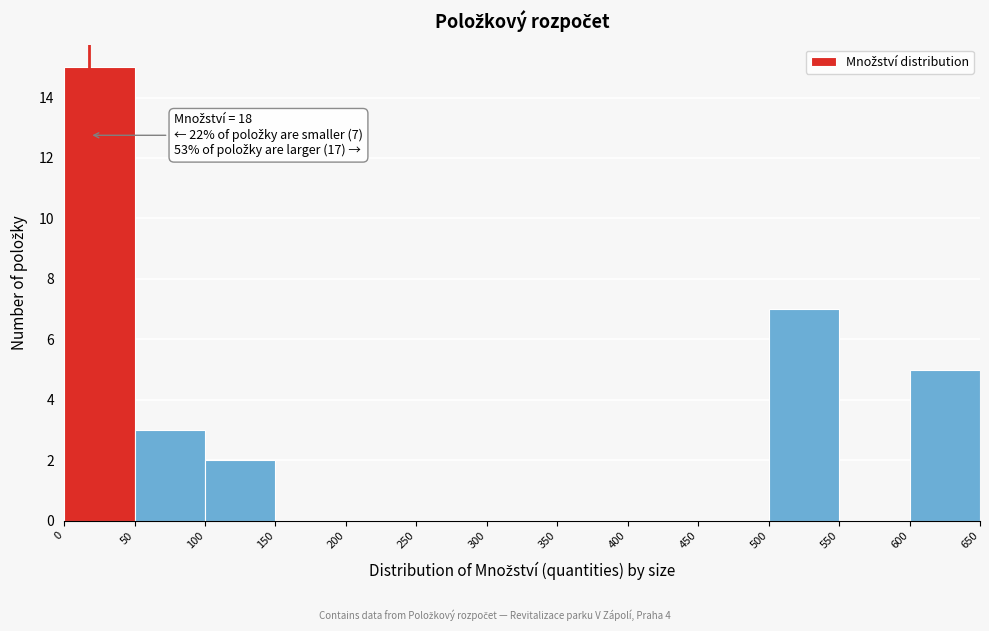

Which range on the x-axis has the tallest bar?

0 to 50